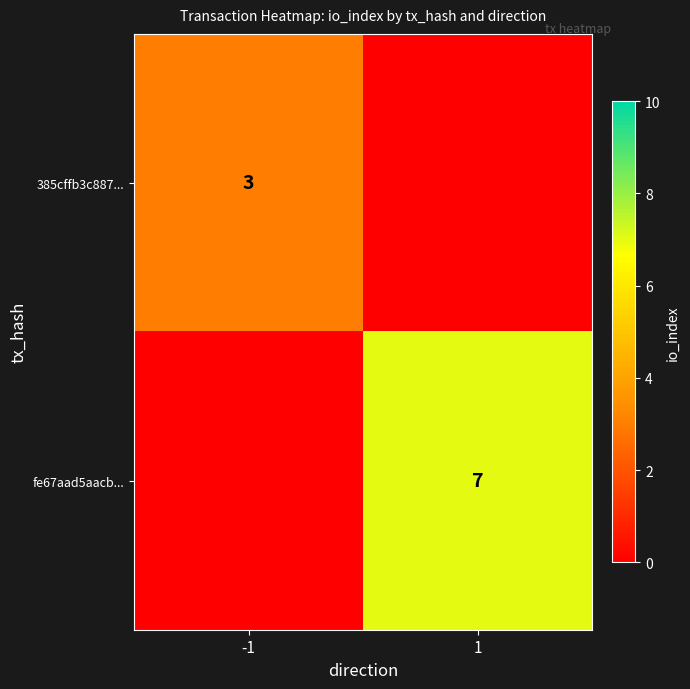

What is the difference between the highest and lowest values at 1?

7